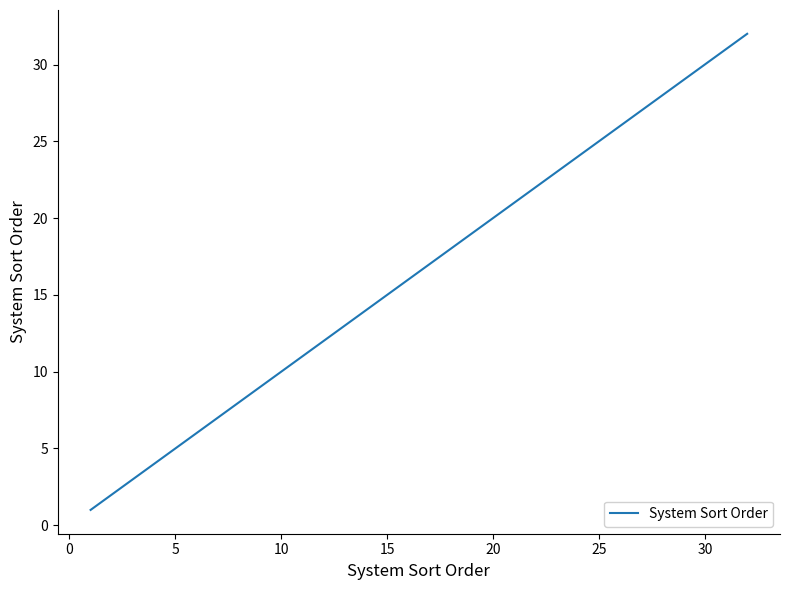

What is the greatest value displayed?

32